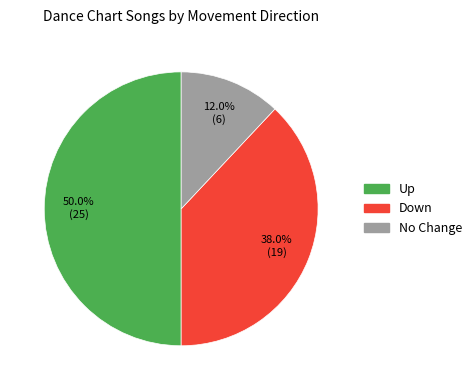

How many slices are in this pie chart?

3